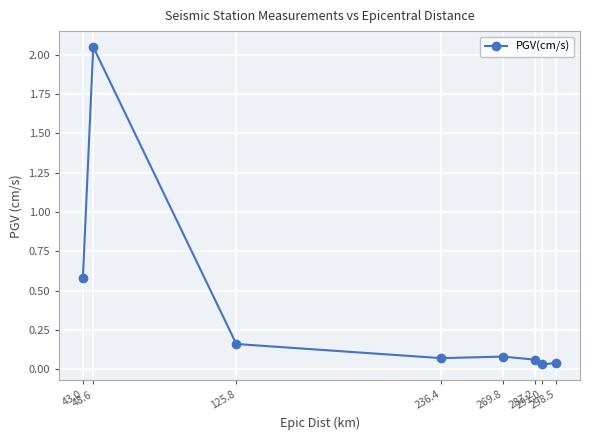

At which category does the chart reach its peak across all series?

48.6